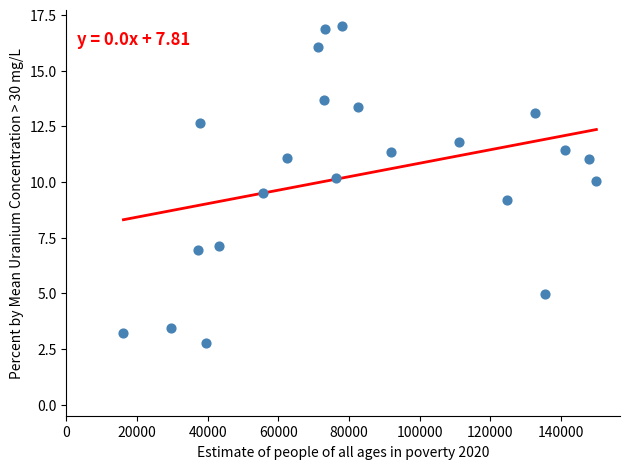

What is the range of X values (max minus min)?

133857.9